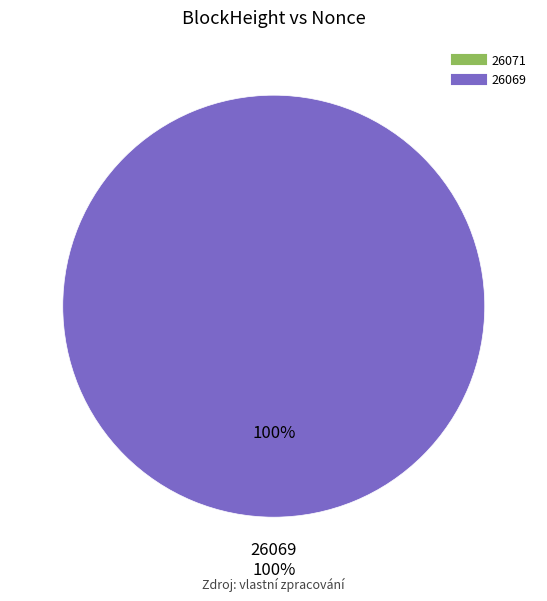

What is the majority slice?

26069